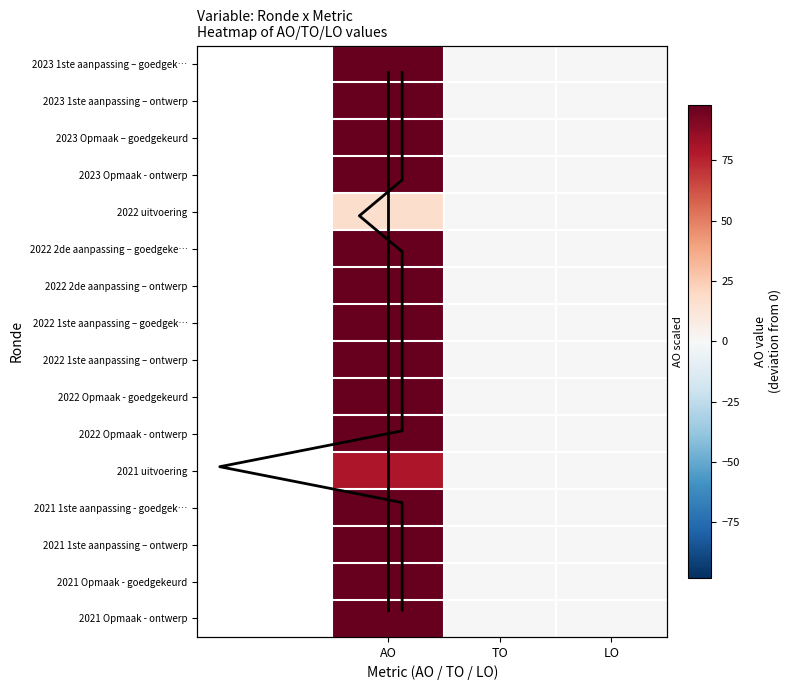

True or false: 2021 1ste aanpassing - goedgekeurd has a value of 0 at LO.

True